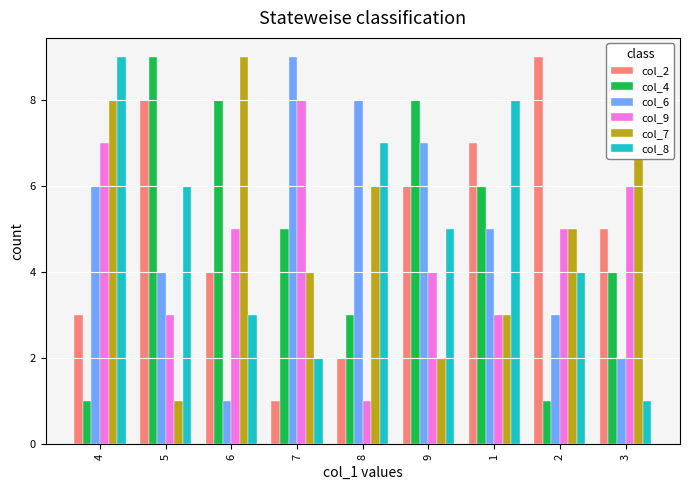

Where does the col_2 series first go above 5?

5